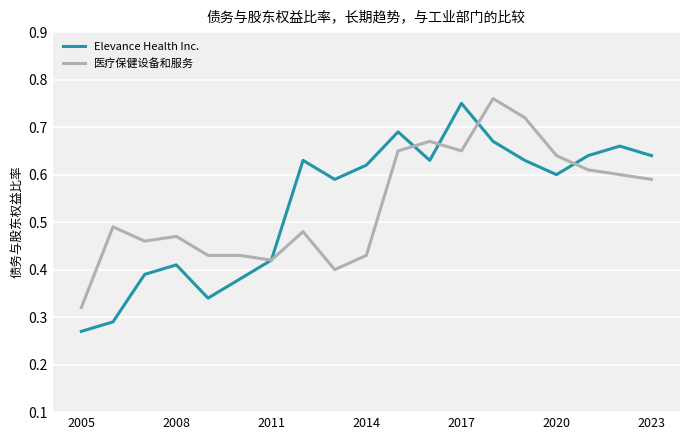

How many interior local valleys does the Elevance Health Inc. series have?

4